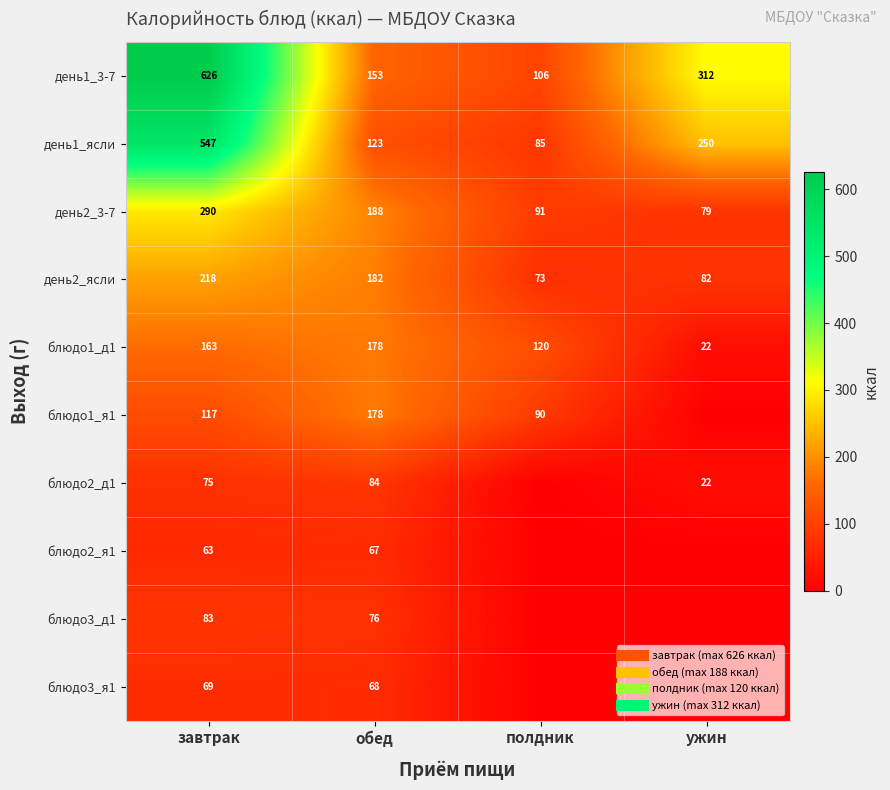

What is the maximum value for день2_3-7?

290.0